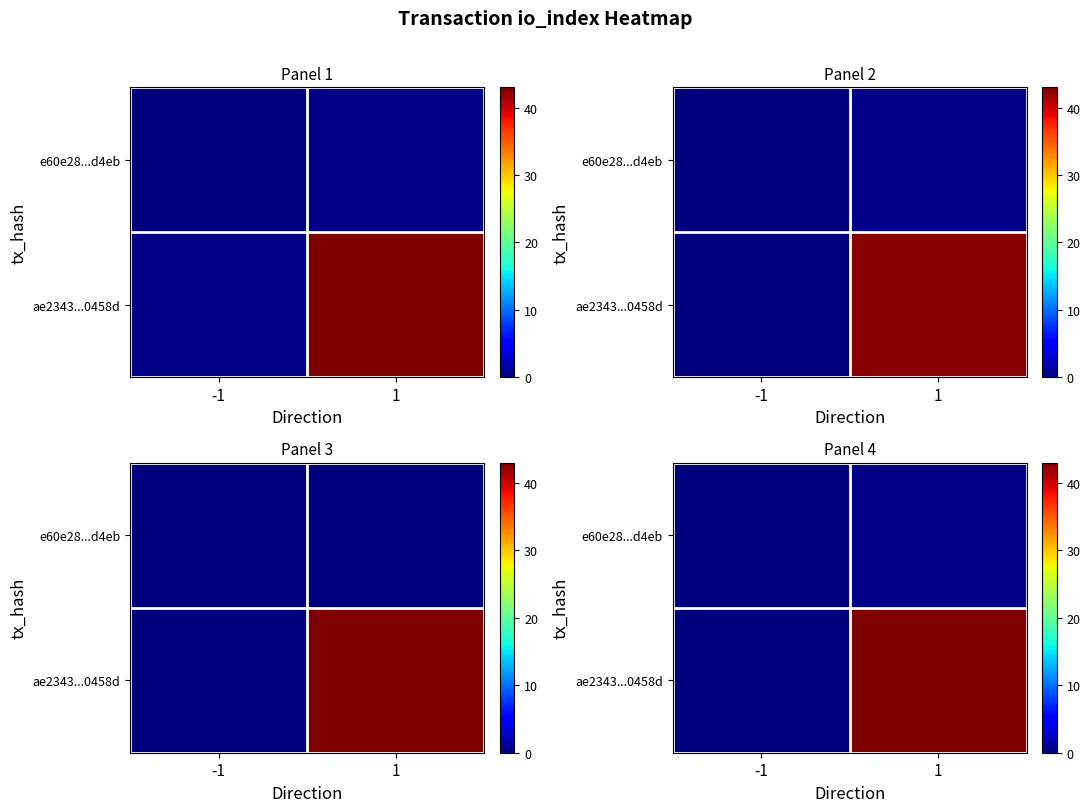

What is the total value across all series at -1?

0.1